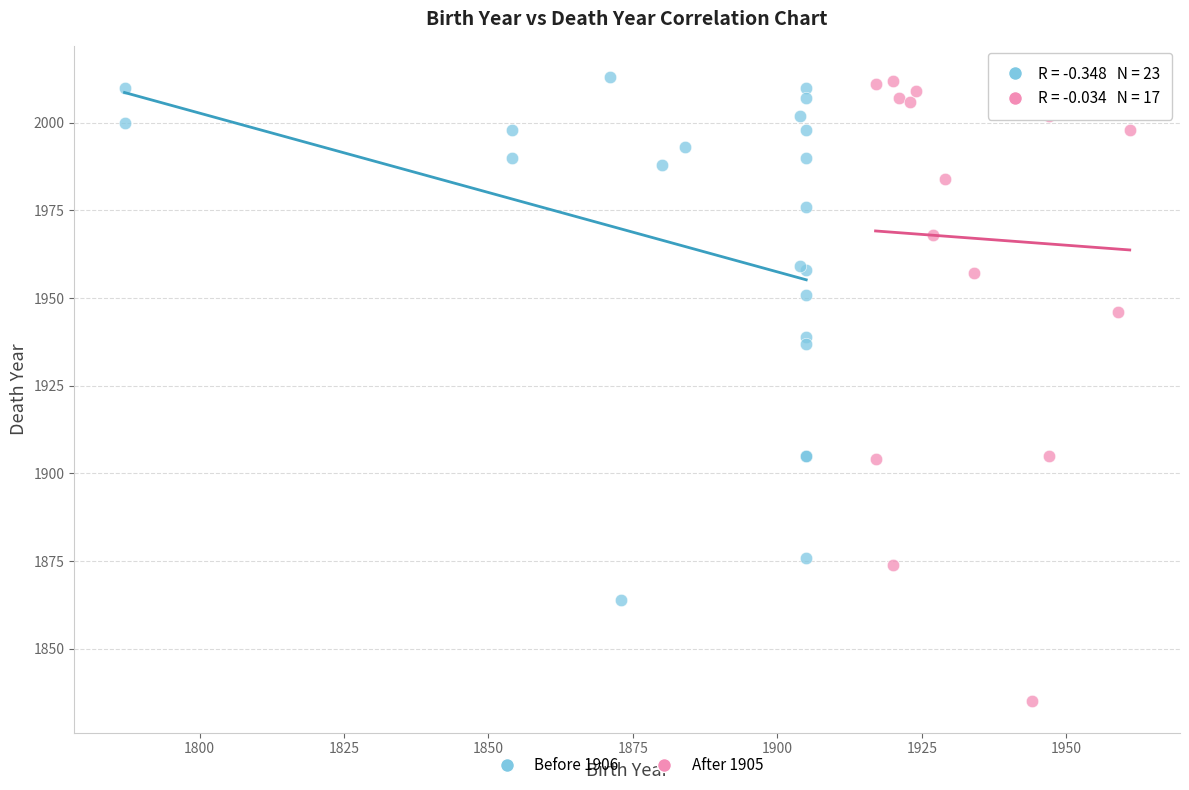

Which series has the largest Y range (max minus min)?

After 1905